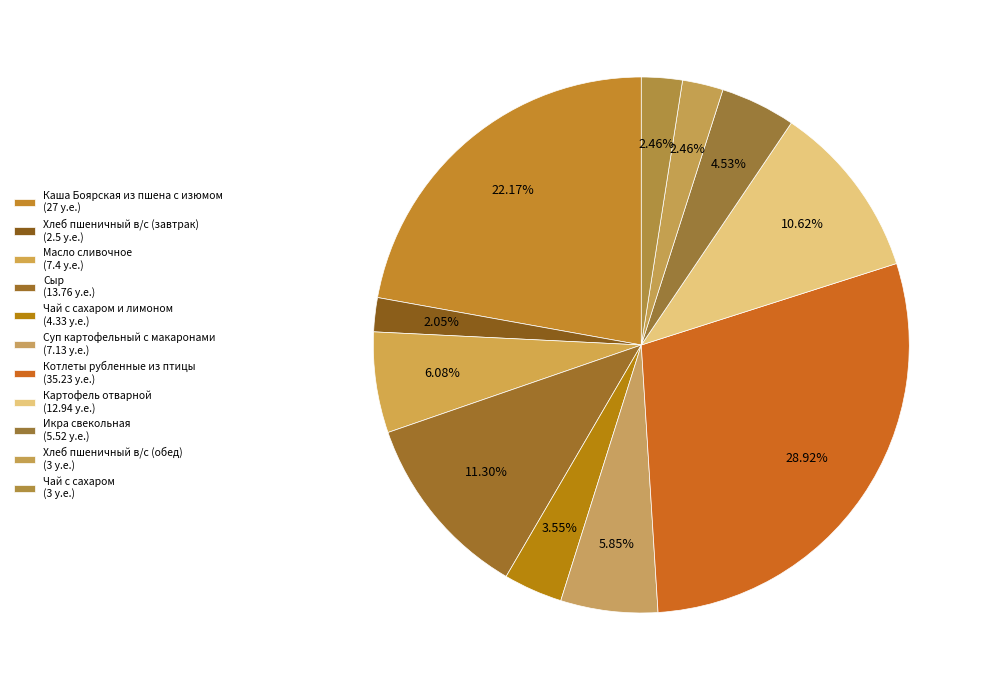

What is the smallest slice in the pie chart?

Хлеб пшеничный в/с (завтрак)